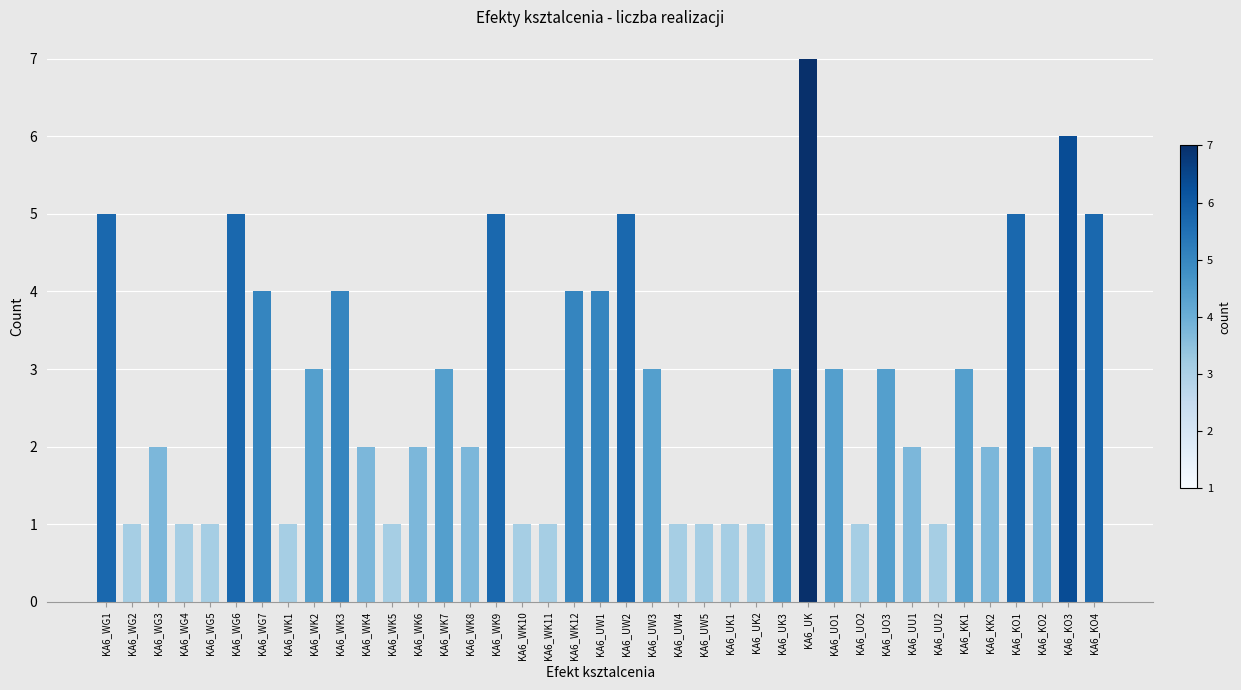

What is the label of the 17th bar from the right?

KA6_UW4